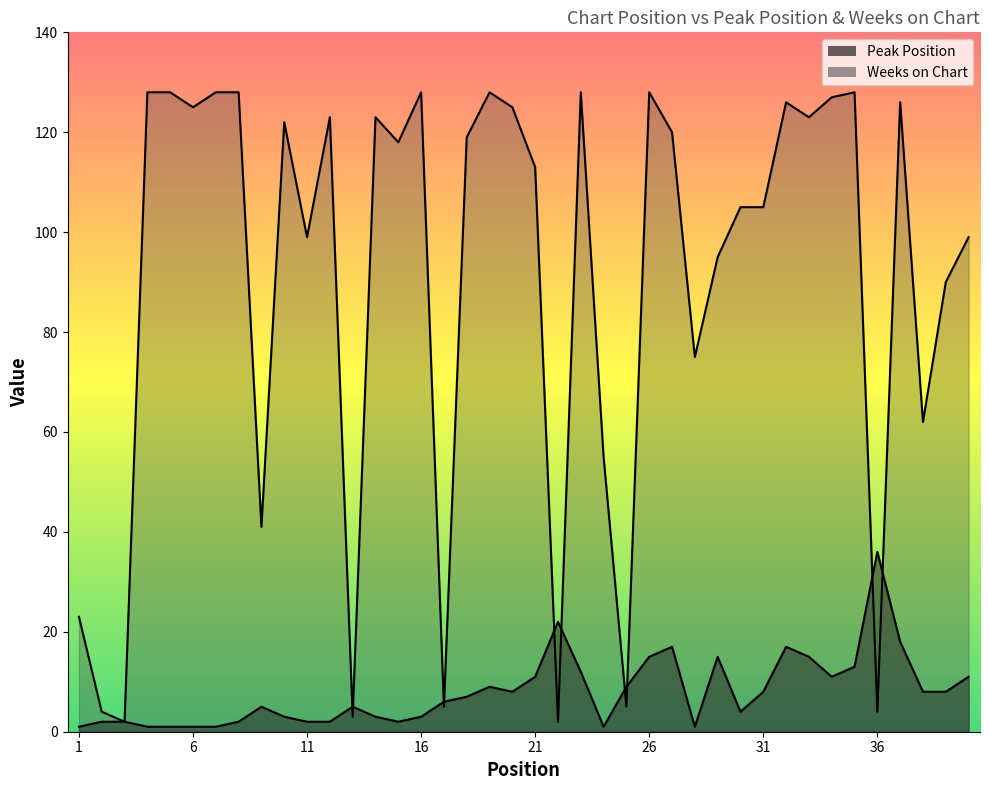

At which label does Weeks on Chart first exceed 119?

4